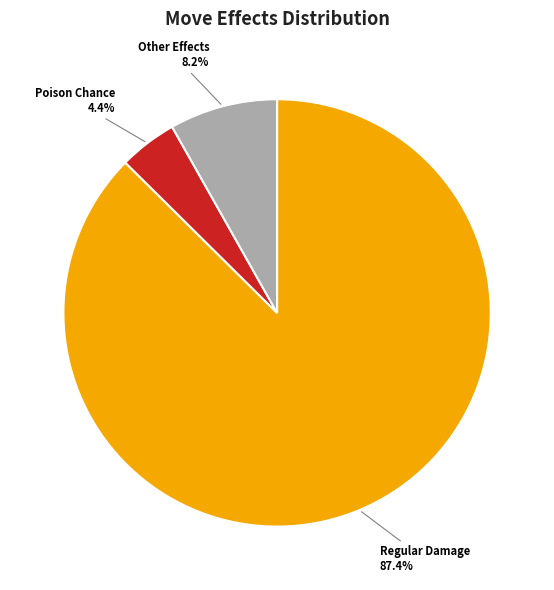

Rank the categories by value from highest to lowest.

Regular Damage, Other Effects, Poison Chance